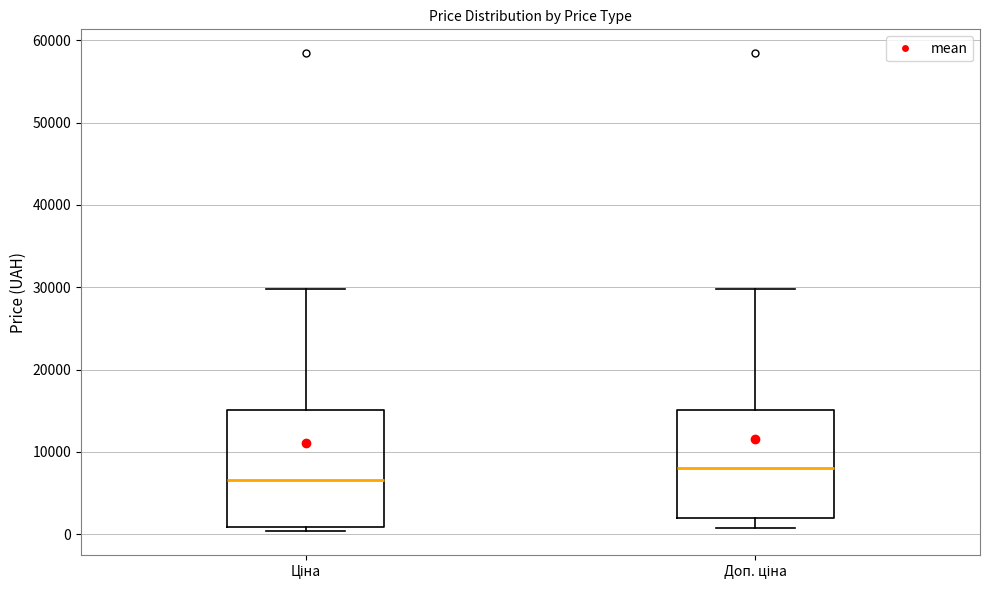

Which box has the lowest median line?

Ціна